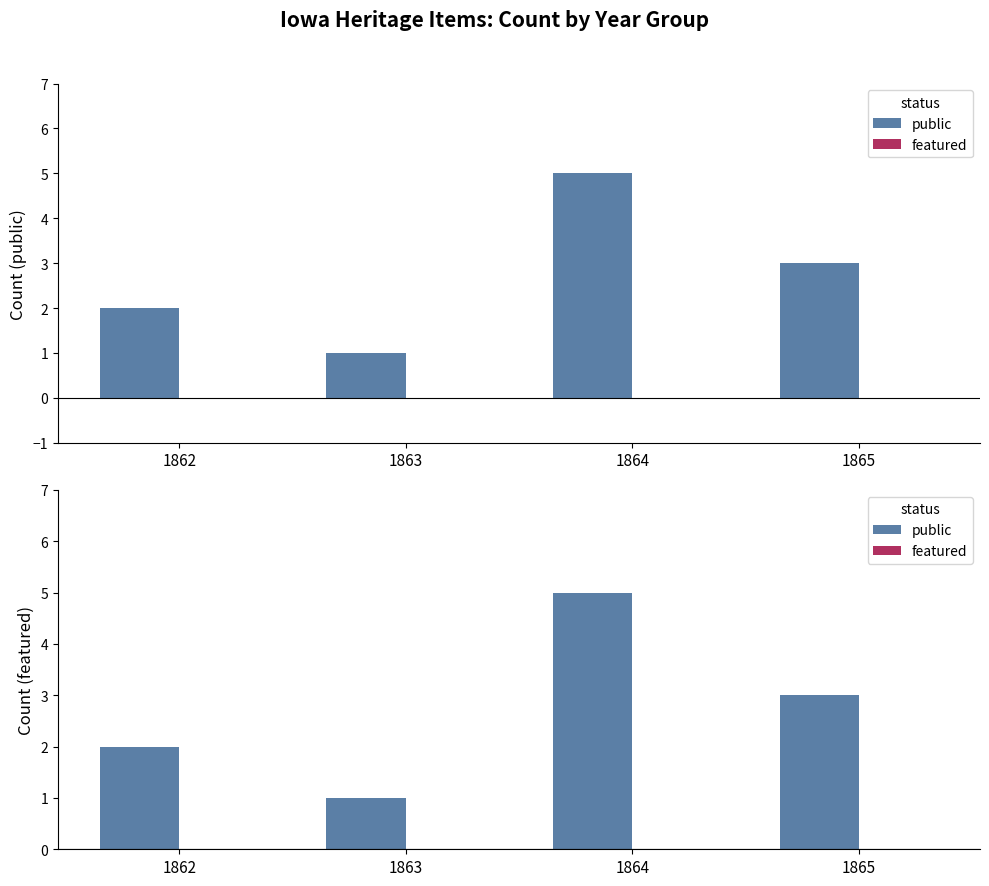

Does the chart contain any negative values?

No